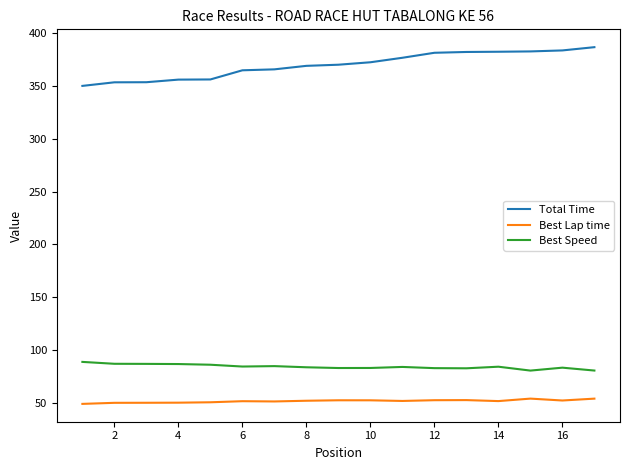

What is the smallest value displayed?

48.8